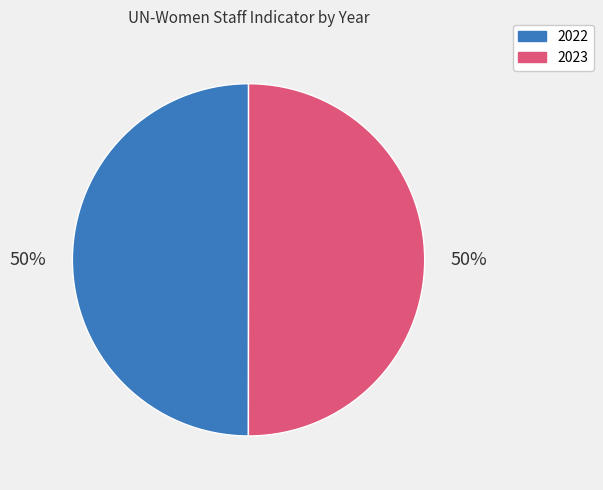

True or false: 2023 accounts for 50% of the total.

True